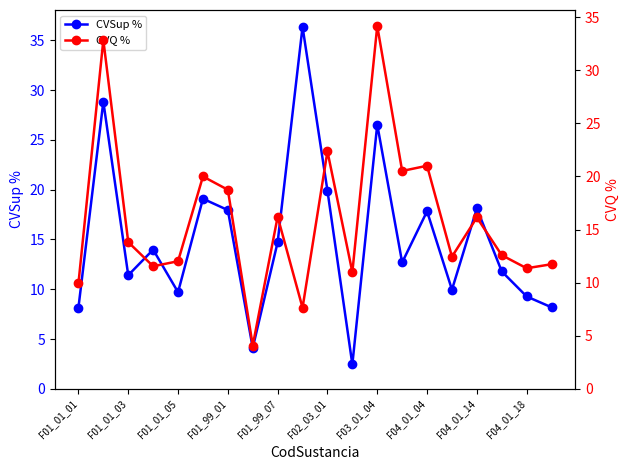

True or false: CVSup % has more than 1 interior local peaks.

True